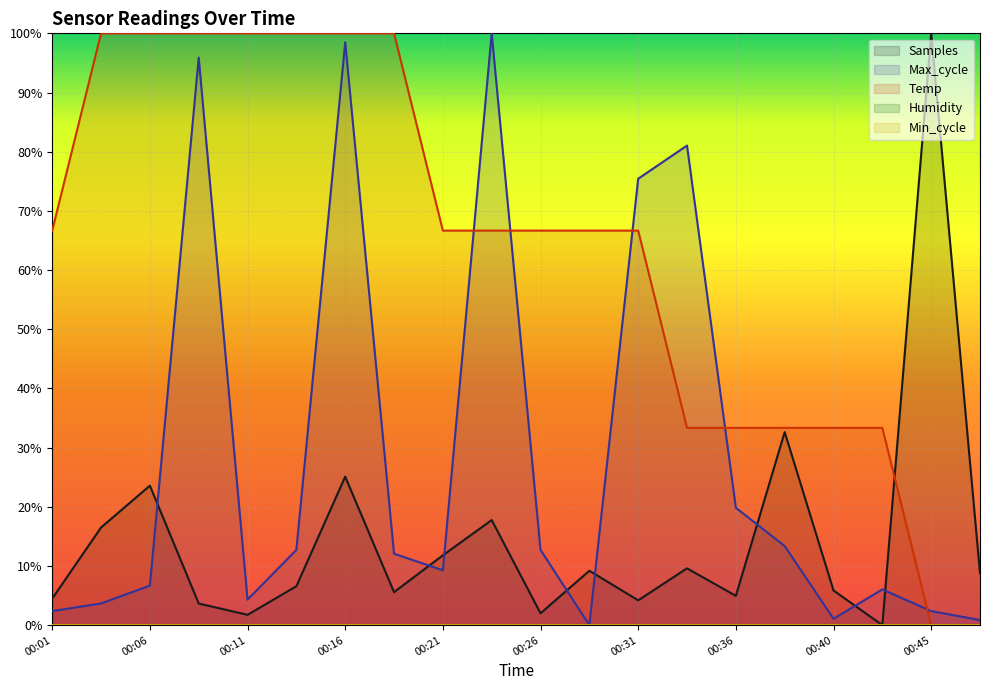

How many intersections are there between Temp and Samples?

1